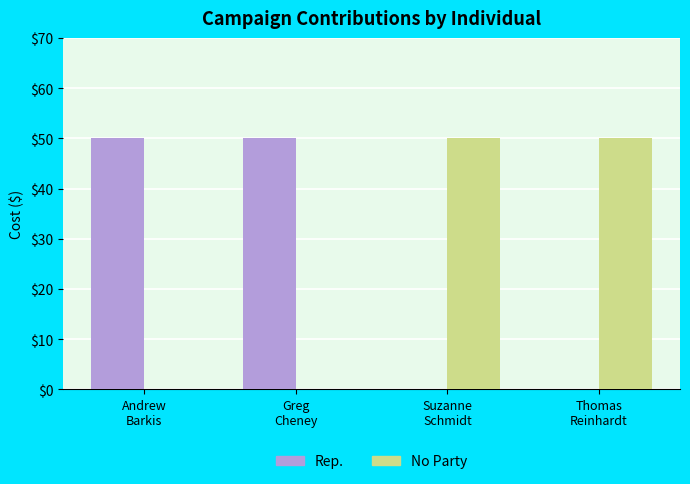

What is the highest value of the No Party series?

50